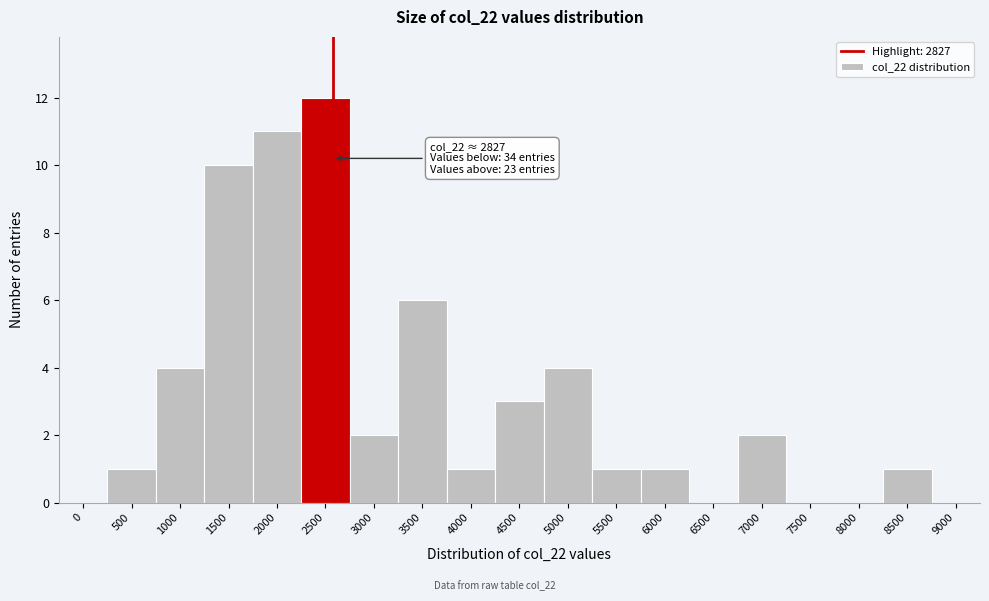

Reading left to right, what are all the values shown in this chart?

0=0	500=1	1000=4	1500=10	2000=11	2500=12	3000=2	3500=6	4000=1	4500=3	5000=4	5500=1	6000=1	6500=0	7000=2	7500=0	8000=0	8500=1	9000=0